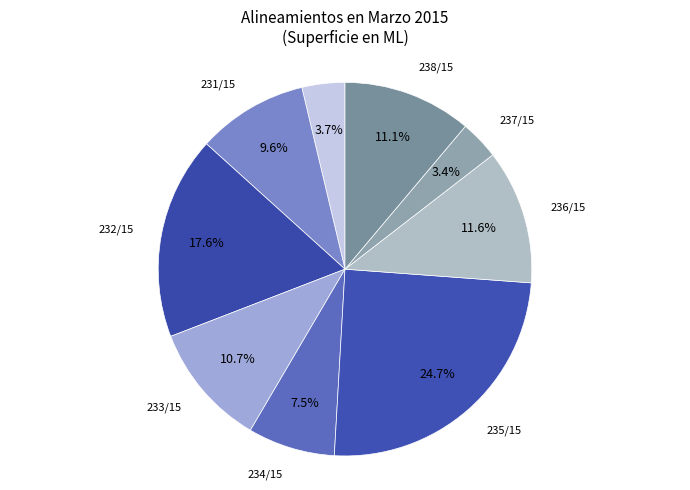

To the nearest percent, what percentage of the pie is 237/15?

3%